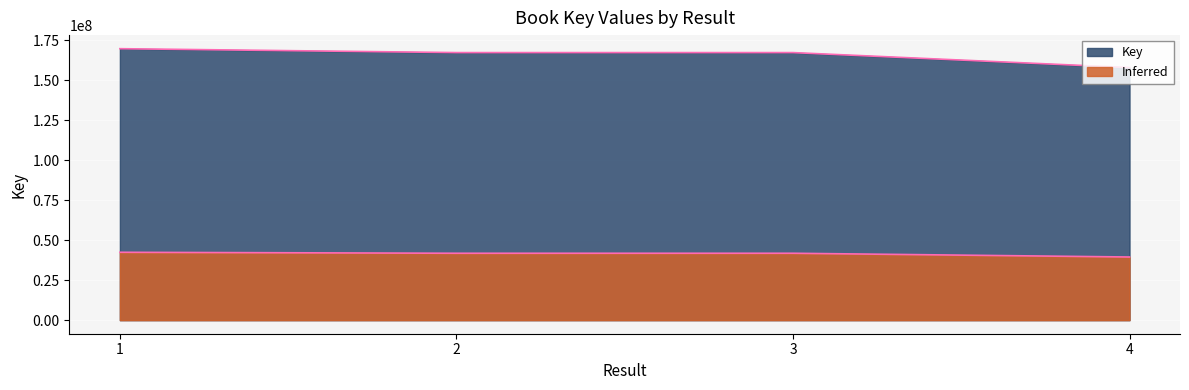

What value does the data have at 4?

158063997